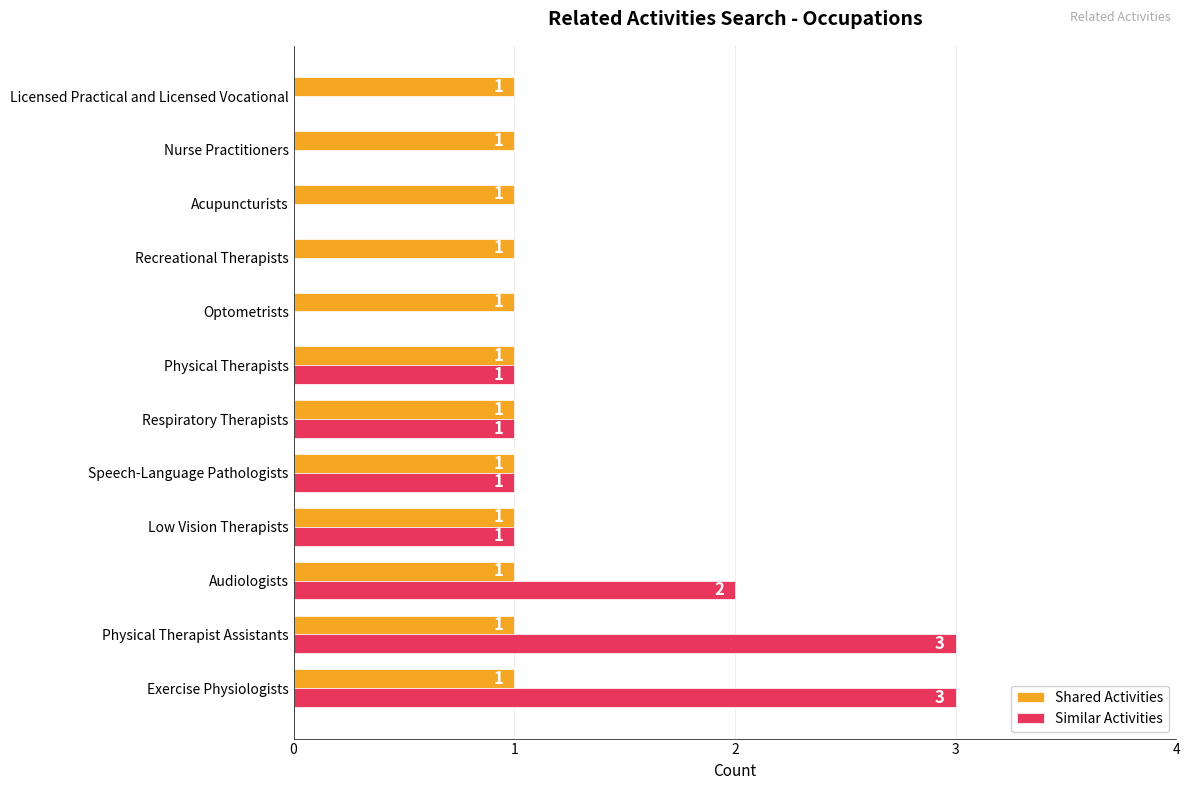

The value of Shared Activities at Acupuncturists is 1. True or false?

True